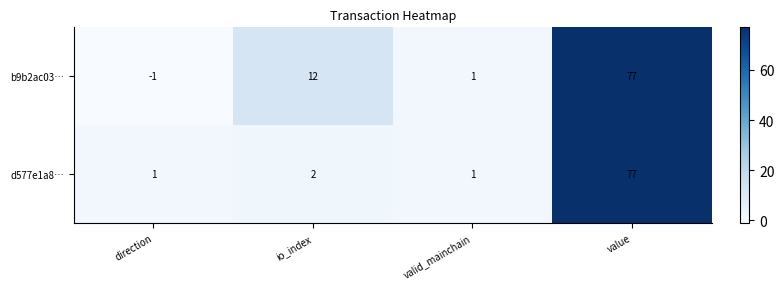

Where is b9b2ac03… nearest to the value 38?

io_index